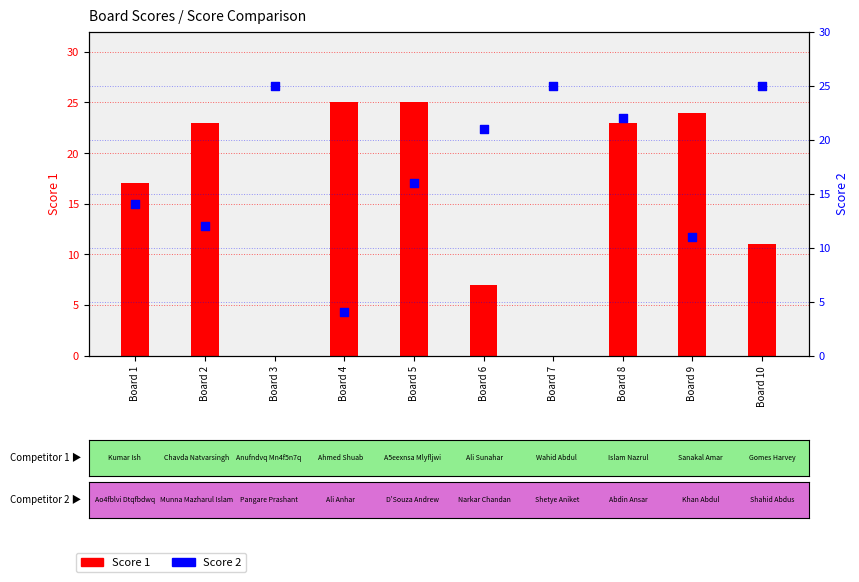

What are all the series names shown in the legend?

Score 1, Score 2